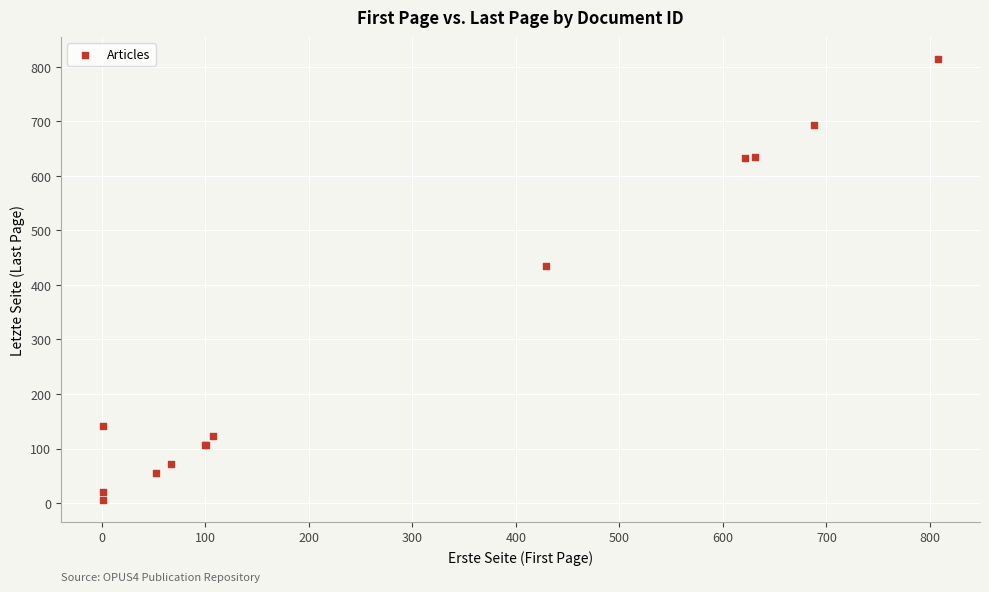

What Y value in the scatter plot is closest to 410?

435